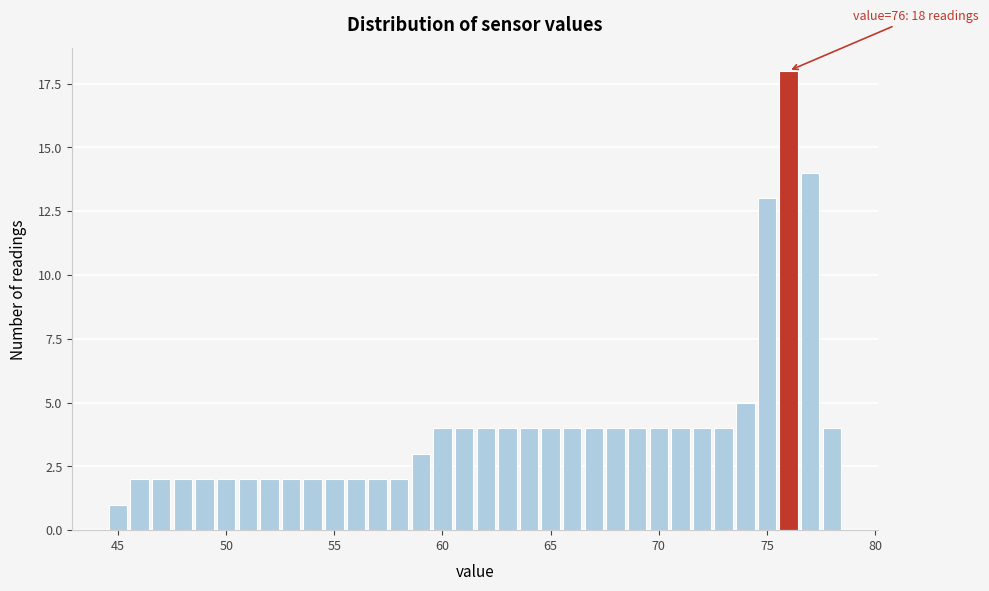

Around what value on the x-axis is the tallest bar? Give the approximate position of its centre, as read against the axis.

76.0